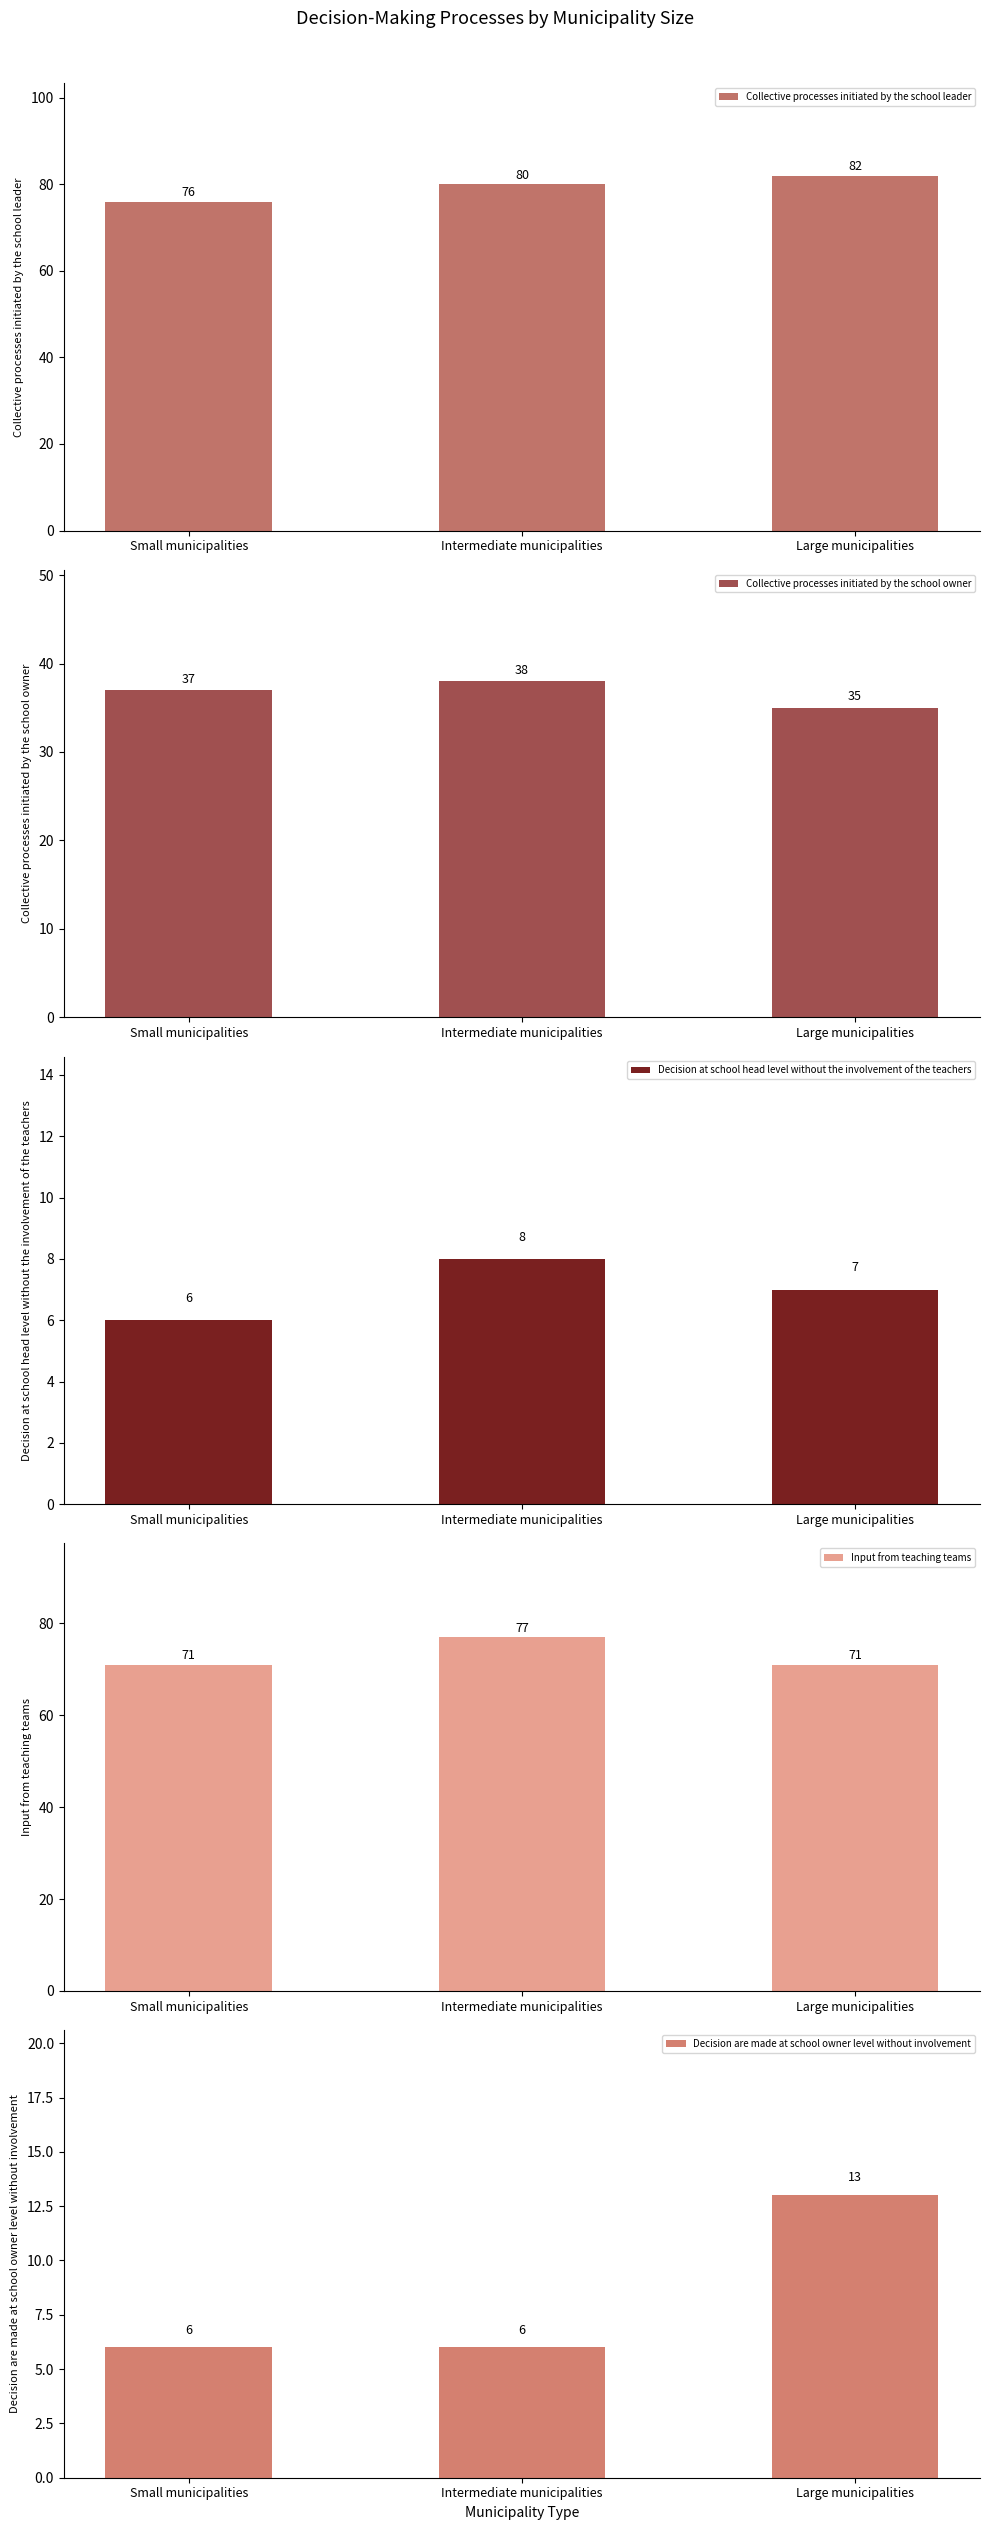

Which series has the largest range (max minus min)?

Decision are made at school owner level without involvement